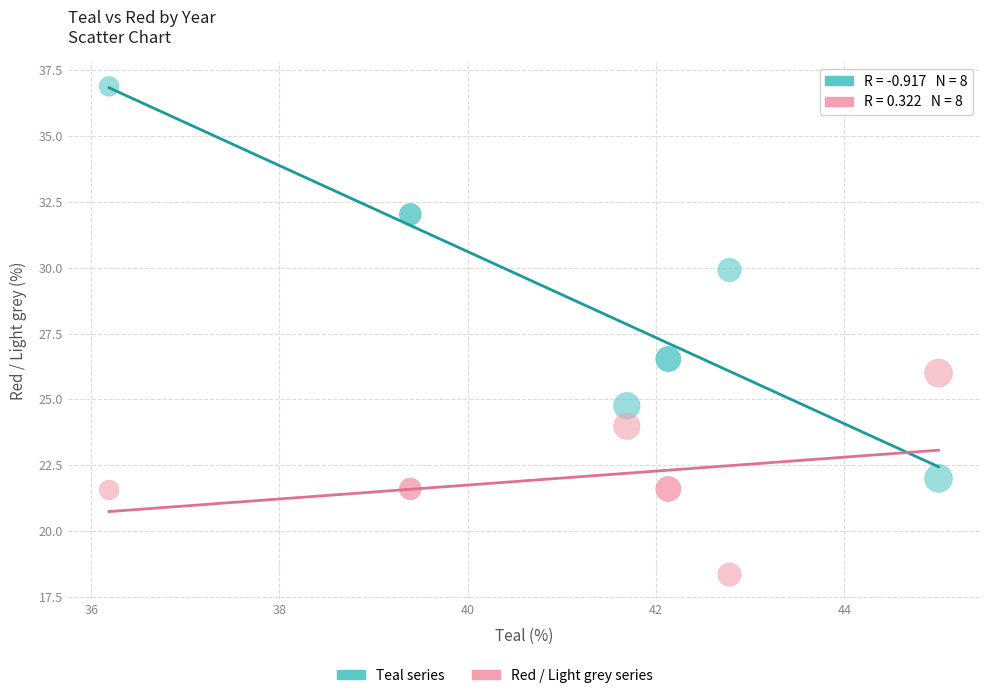

Which series contains the lowest Y value?

Red / Light grey series